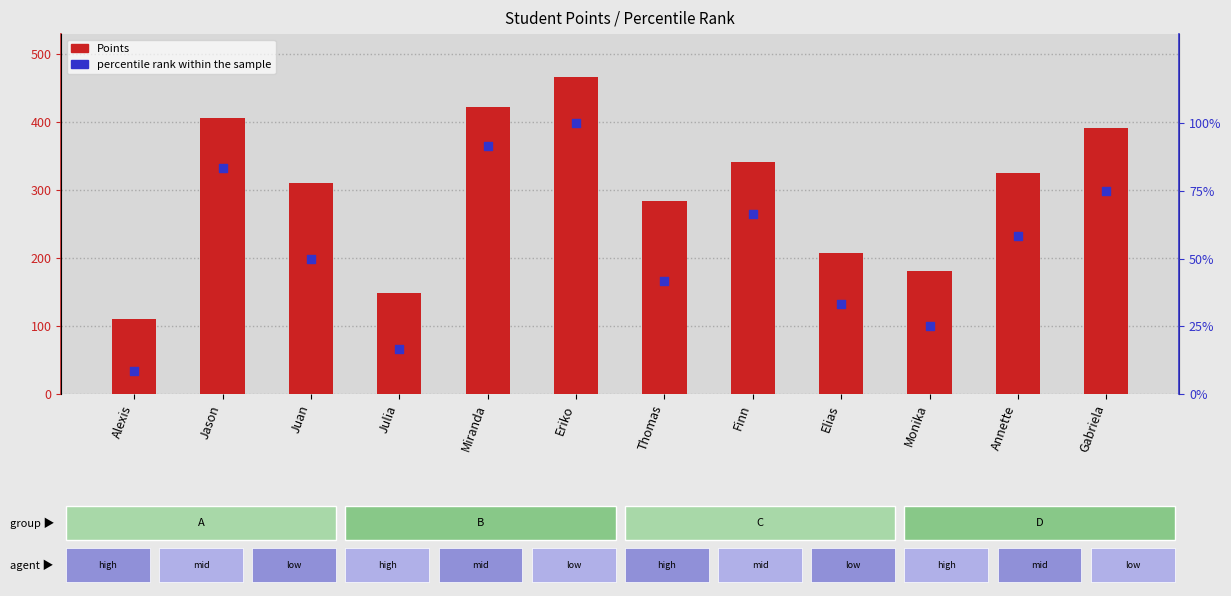

At how many categories does at least one series exceed 246?

8